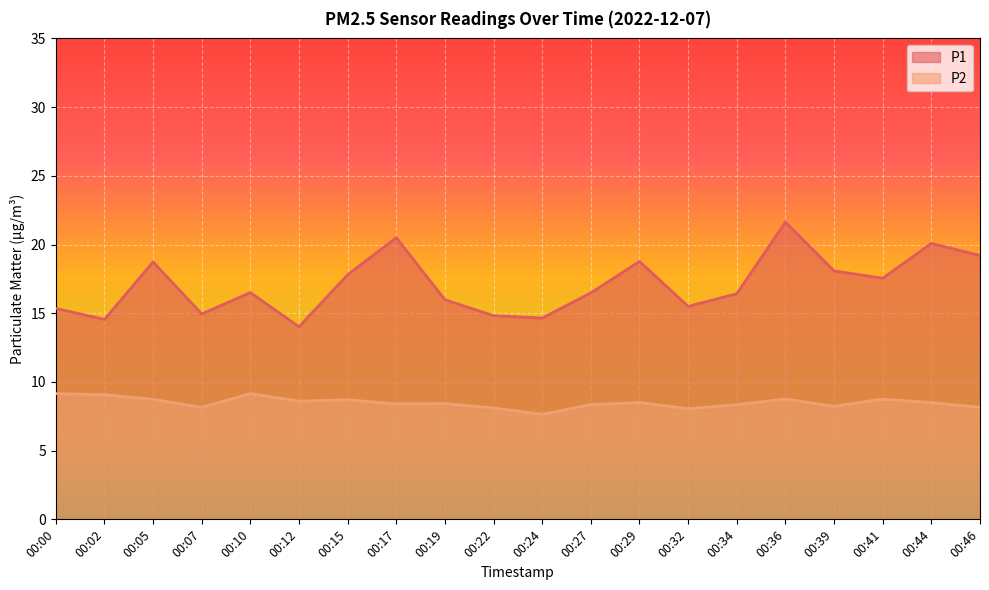

Where is the first local maximum for P1?

00:05